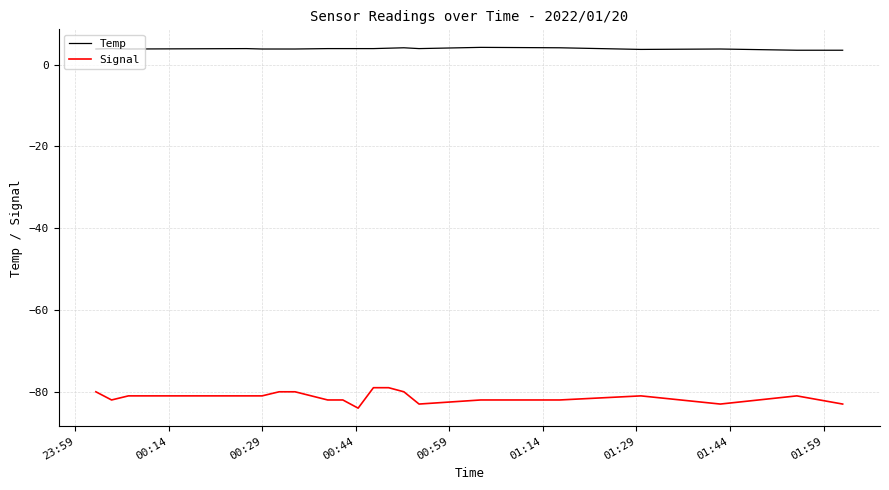

How many series are shown in this chart?

2